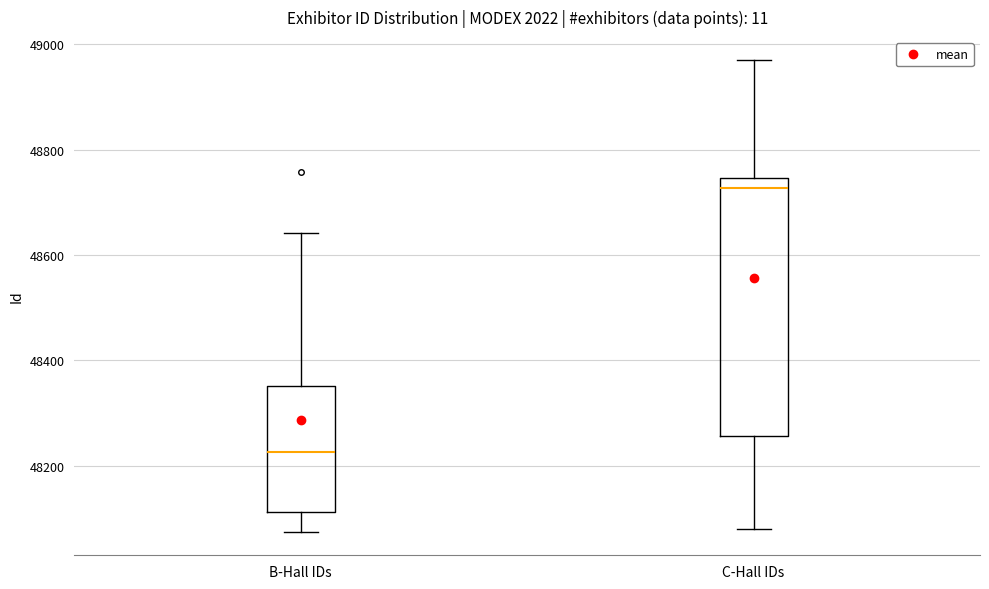

Where is the upper edge of the box for B-Hall IDs on the y-axis? The values are not printed on the chart, so give them approximately, as read against the axis.

48360